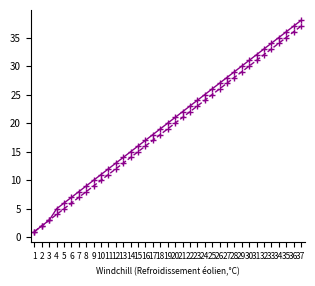

Which category has the highest value across all series?

37